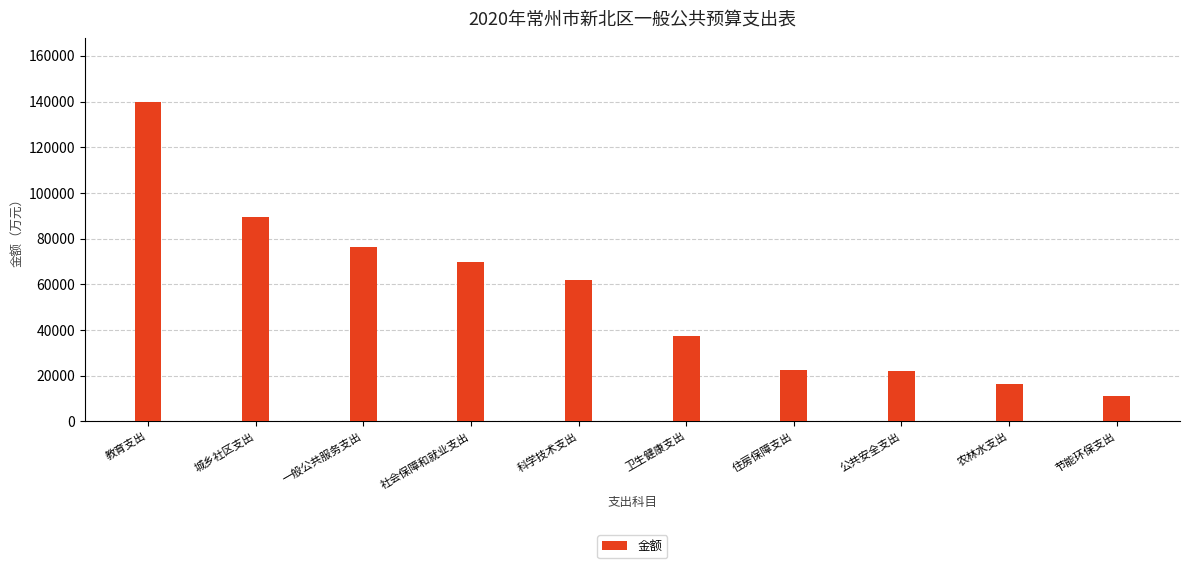

What is the smallest value displayed?

10892